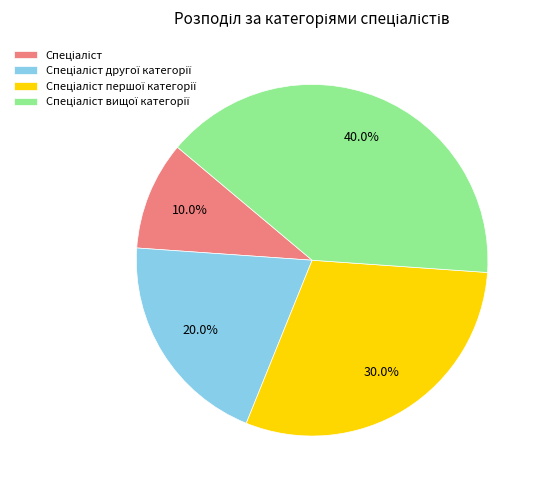

Does any single category account for the majority?

No